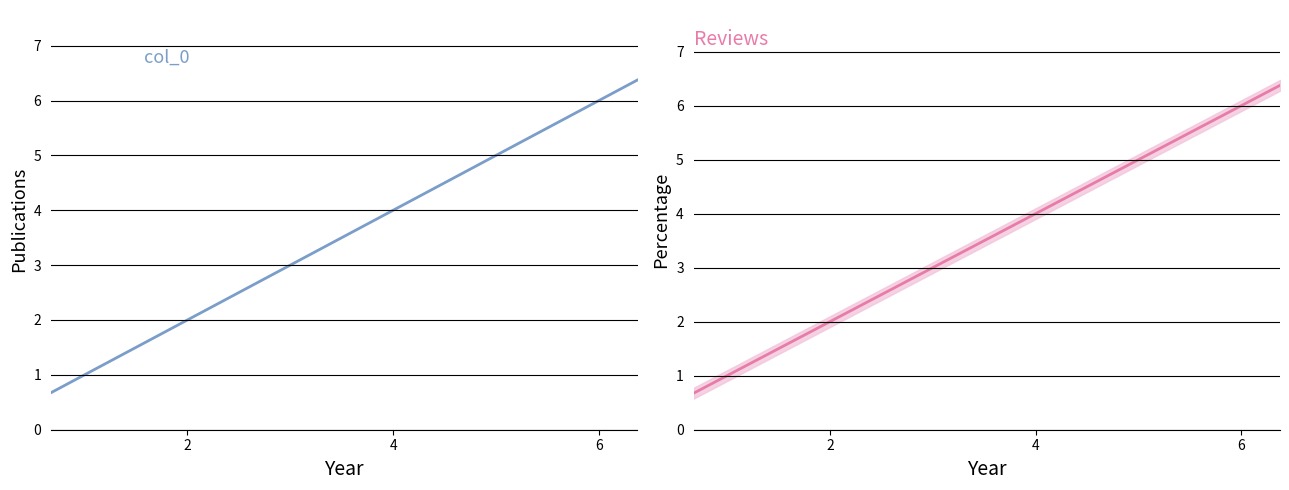

How many values in the Reviews series are below 3?

8